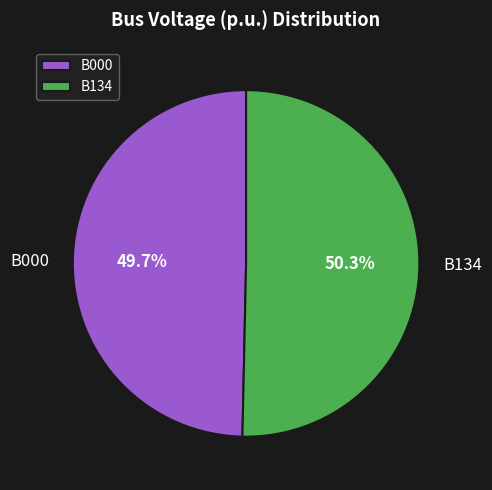

What is the largest slice in the pie chart?

B134